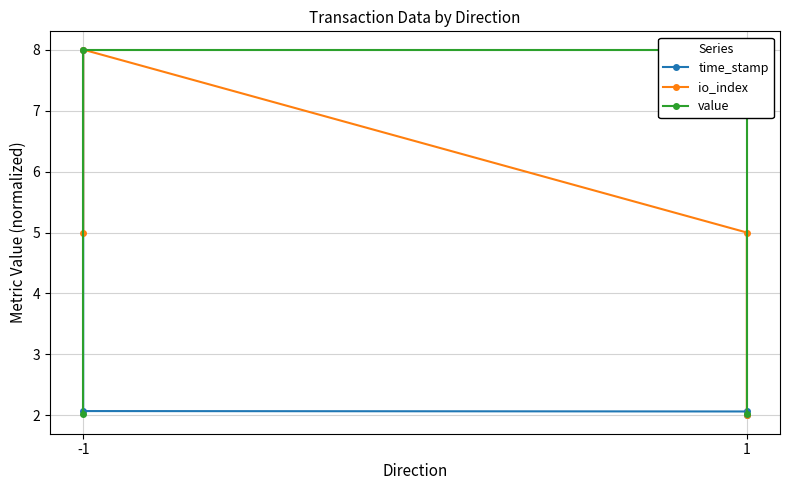

Which series has the largest range (max minus min)?

time_stamp